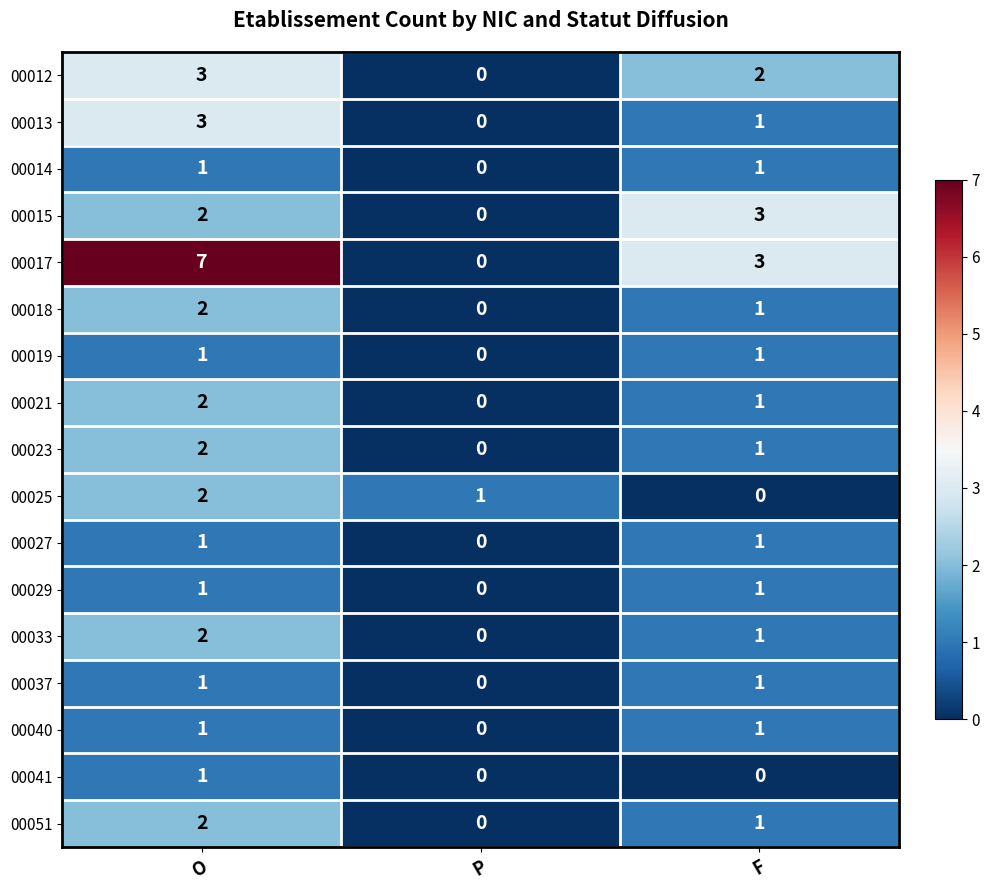

At which category is the sum across all series the highest?

O